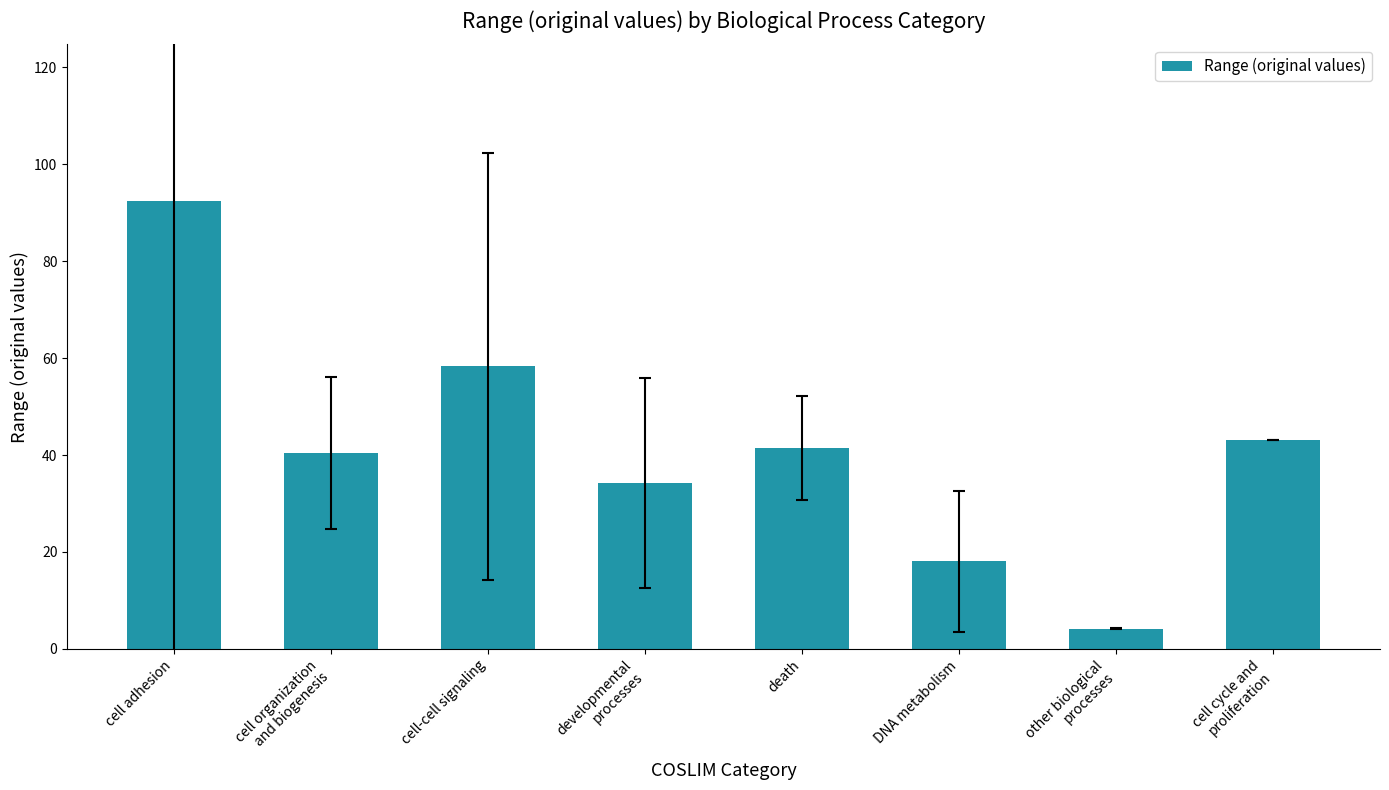

Which label corresponds to the largest value in the chart?

cell adhesion